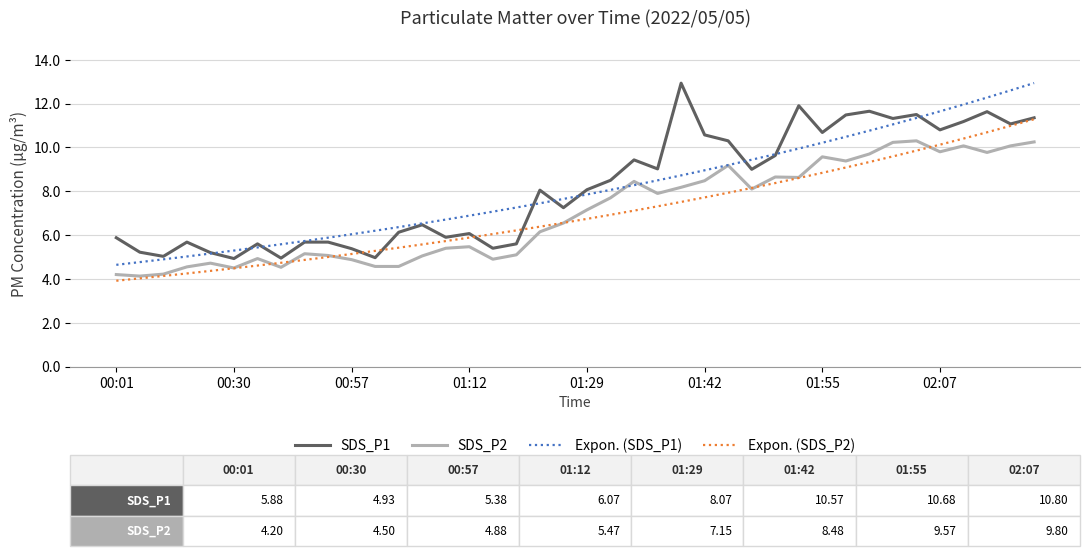

True or false: SDS_P2 and SDS_P1 intersect in this chart.

False